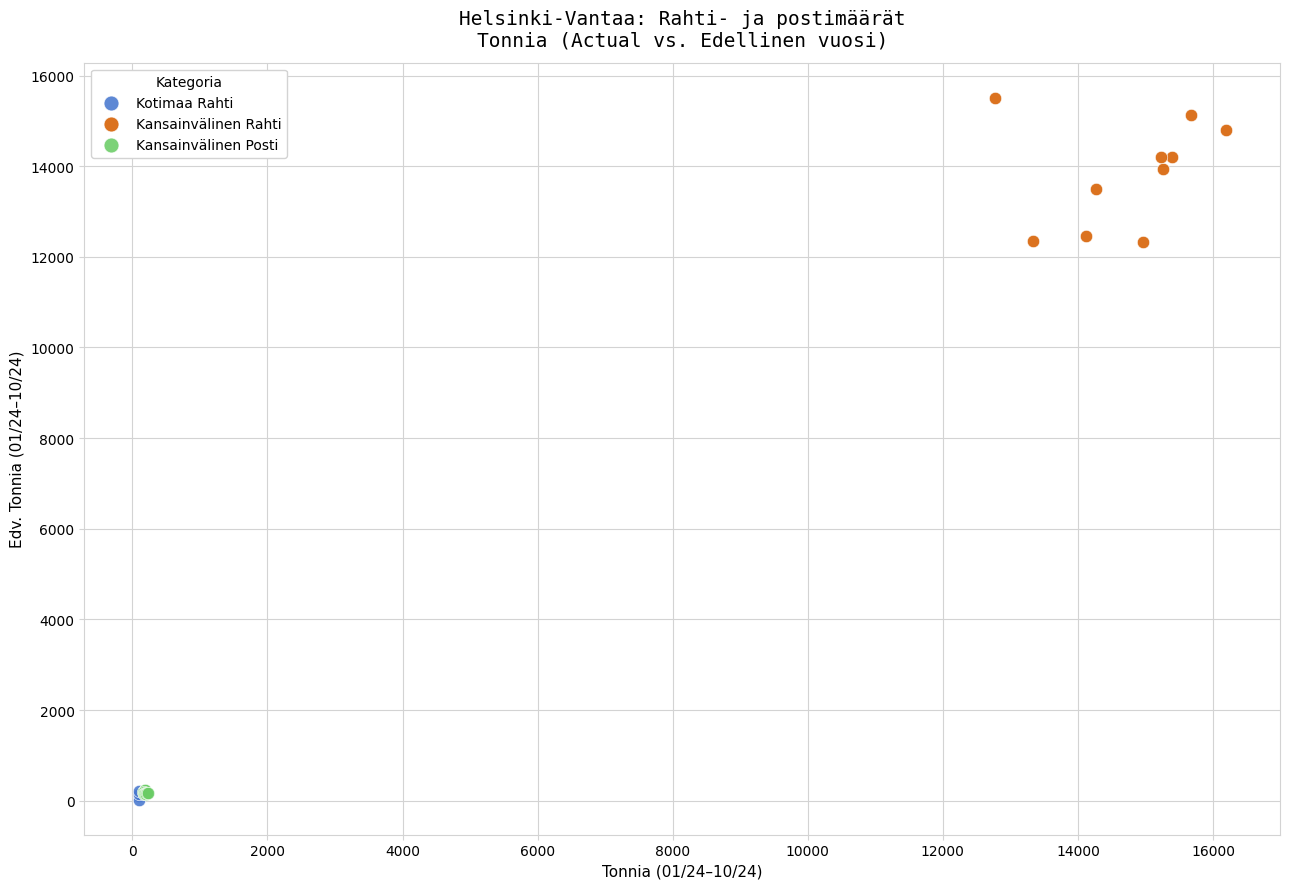

Which series has the widest spread of Y values?

Kansainvälinen Rahti